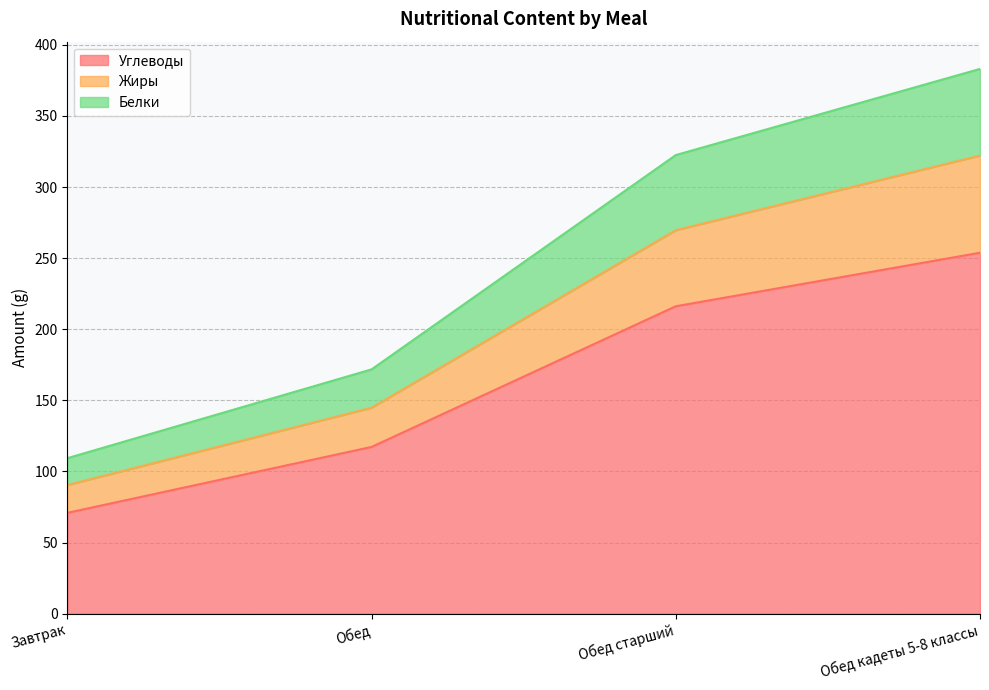

The Углеводы series shows 216.2 at Обед старший. True or false?

True